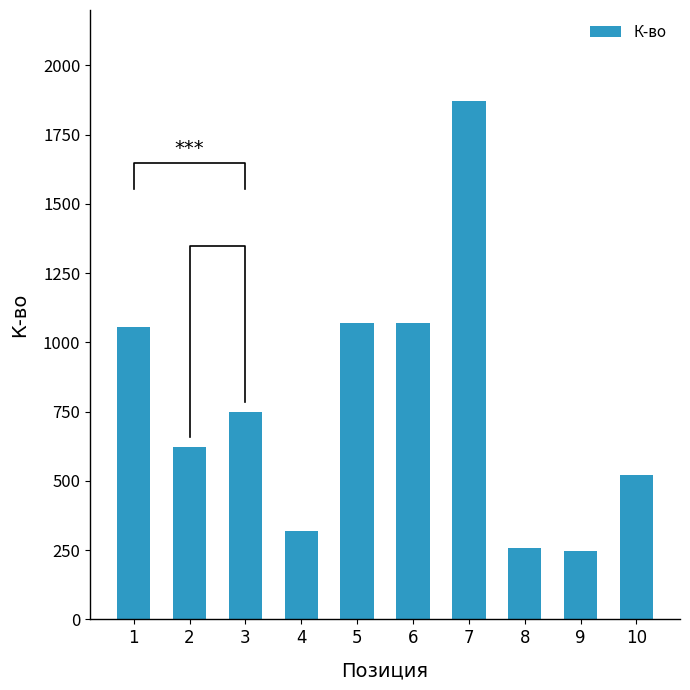

What value does the data have at 9?

247.0